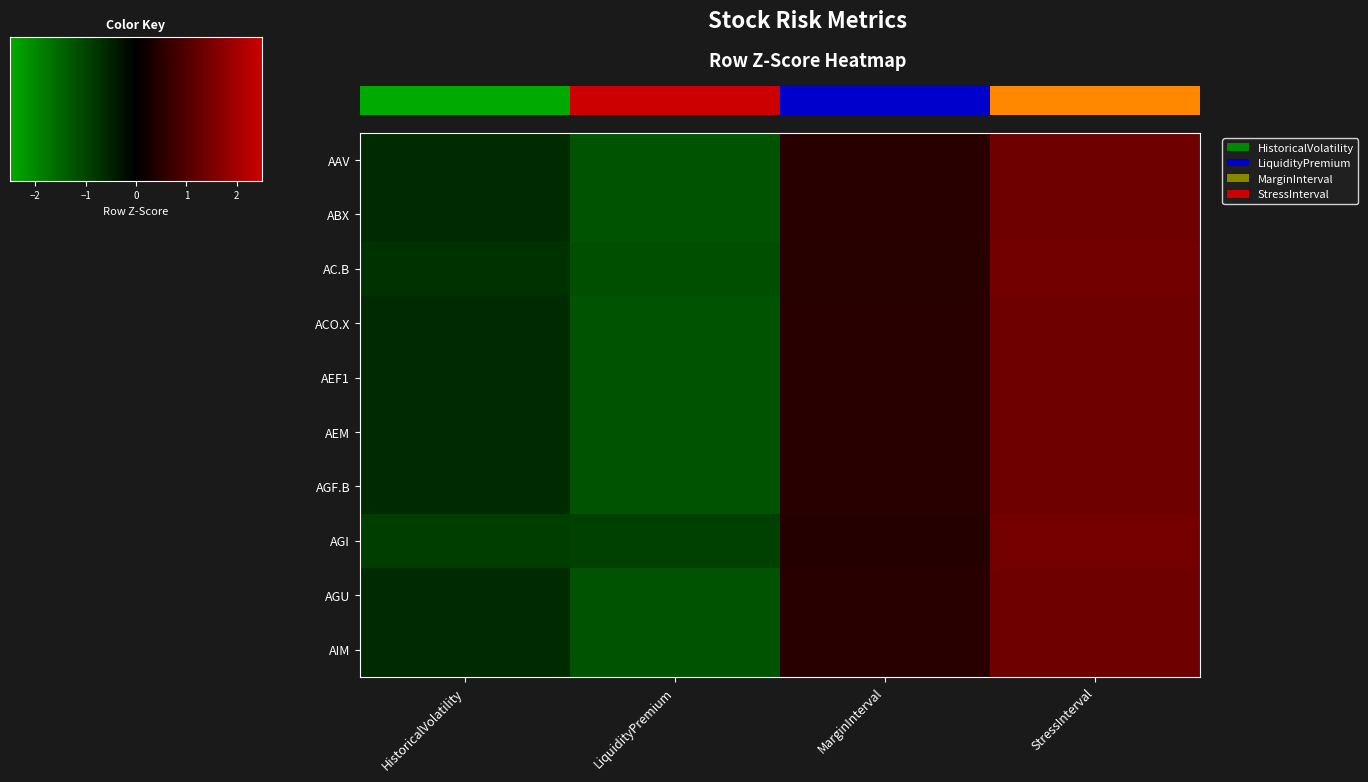

How many distinct data groups are displayed?

10